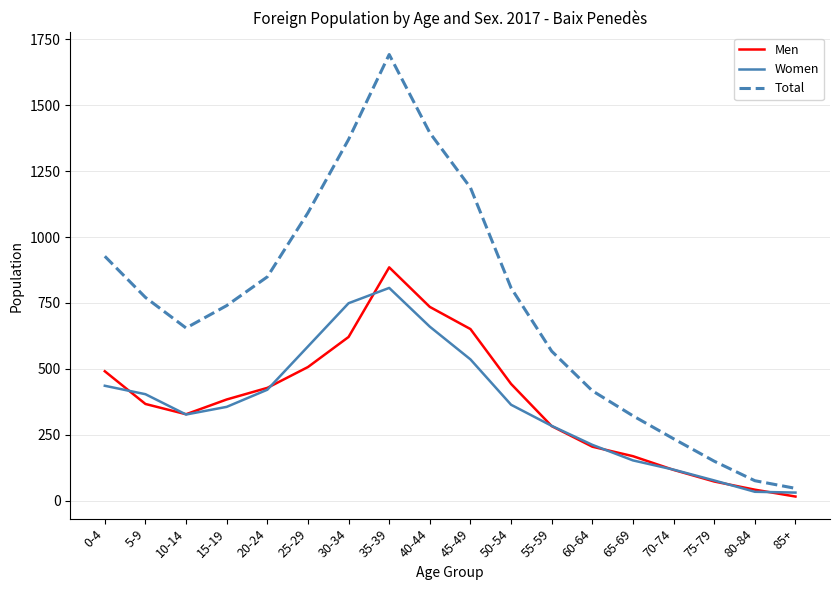

Read the Women value at 40-44, to the nearest 100.

700